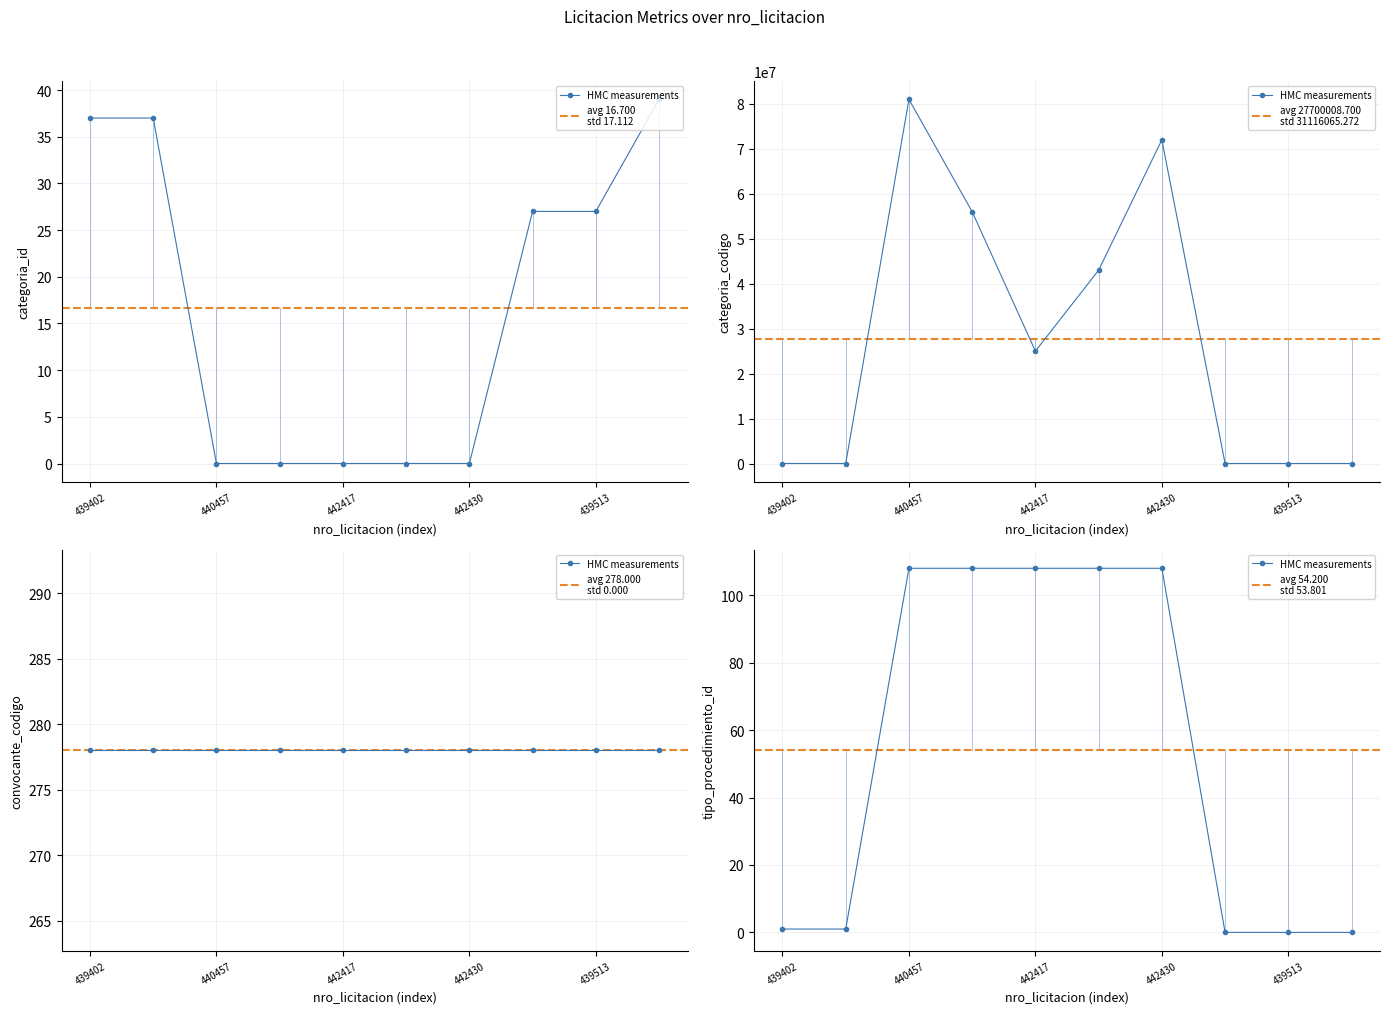

True or false: tipo_procedimiento_id has more than 0 interior local peaks.

False